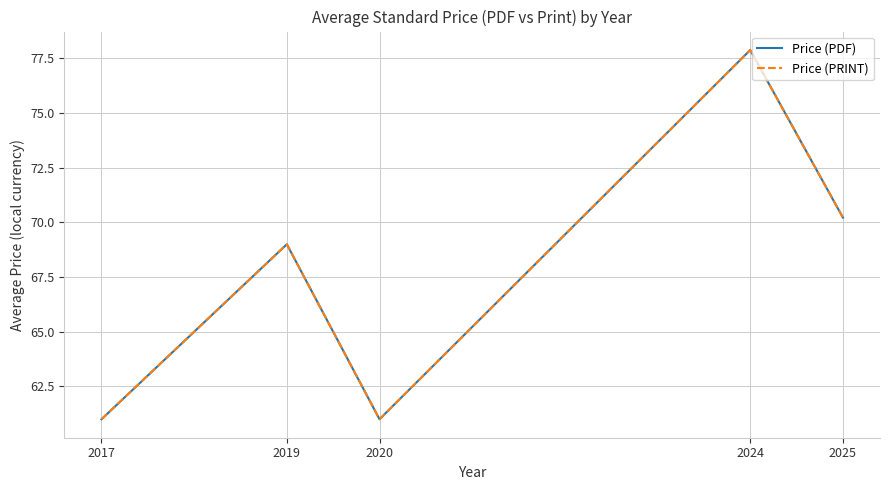

Does the chart display data point markers on the line(s)?

No